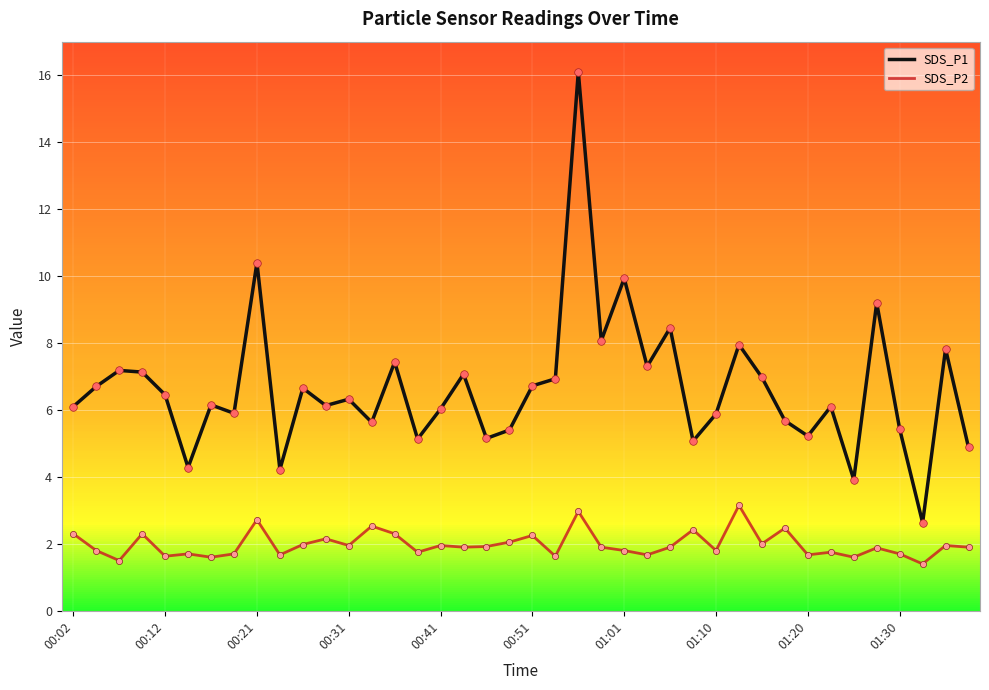

Which series has the widest spread of values?

SDS_P1